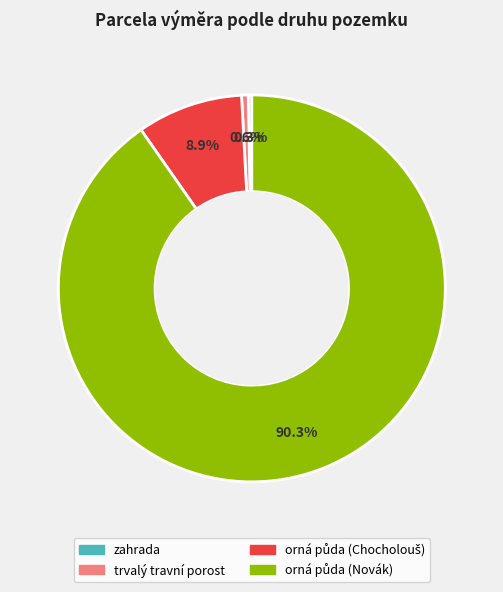

Is there a majority slice in this chart?

Yes